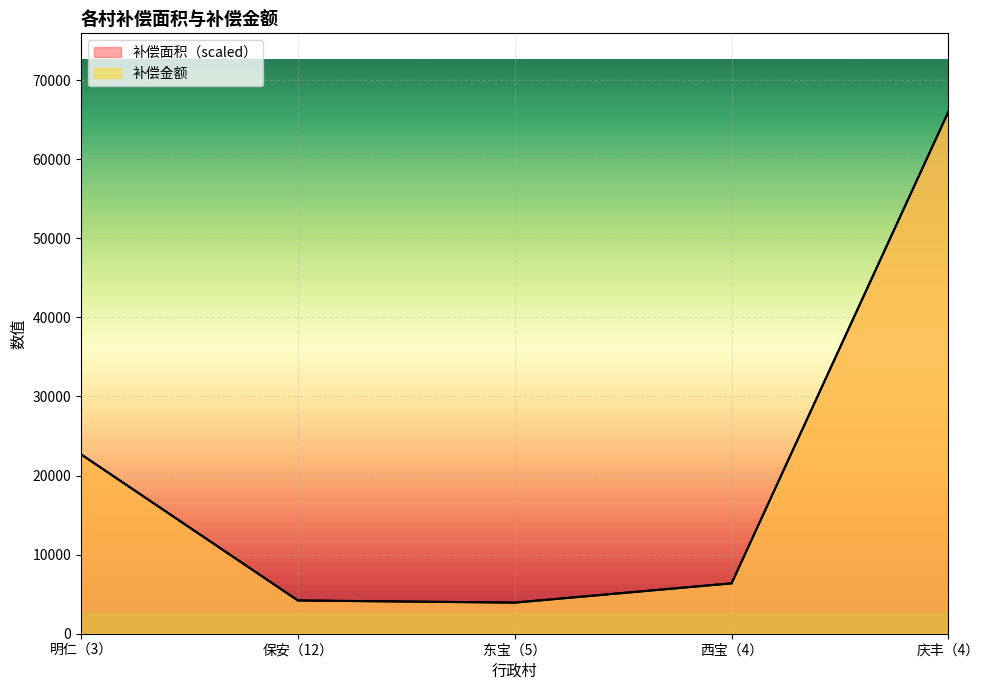

Does the chart display data point markers on the line(s)?

No